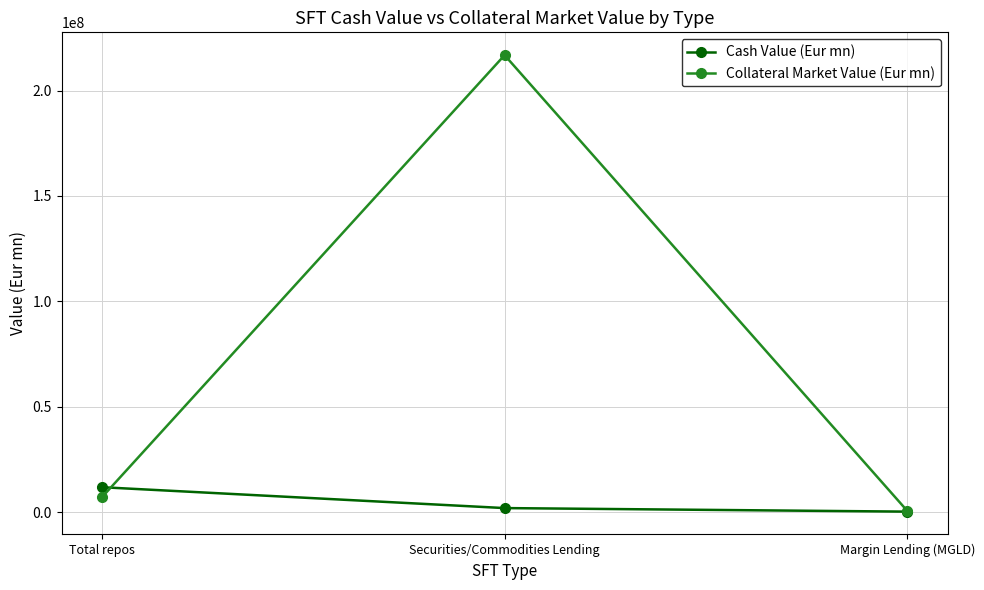

What is the sum of all Cash Value (Eur mn) values?

13932223.3